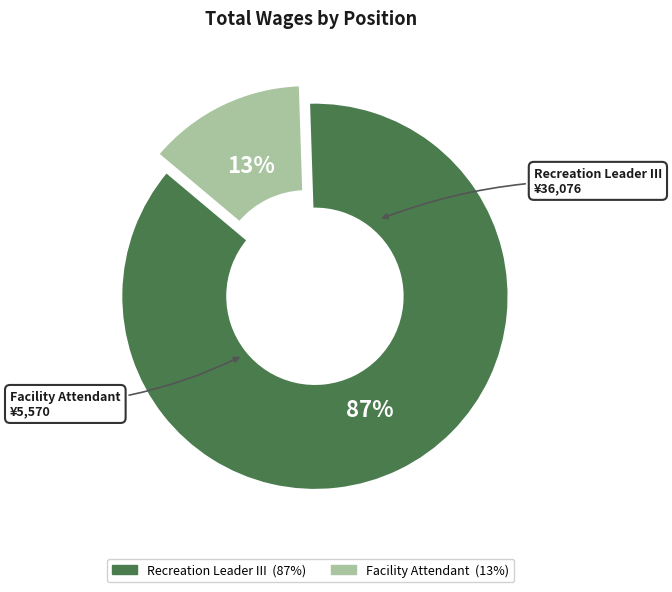

What is the ratio of the value at Facility Attendant to the value at Recreation Leader III?

0.2